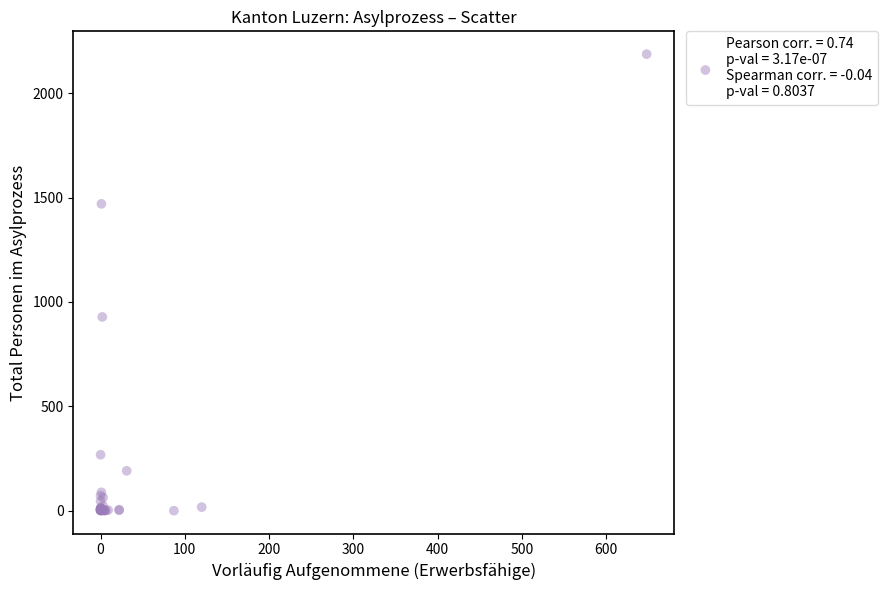

What Y value in the scatter plot is closest to 1093?

928